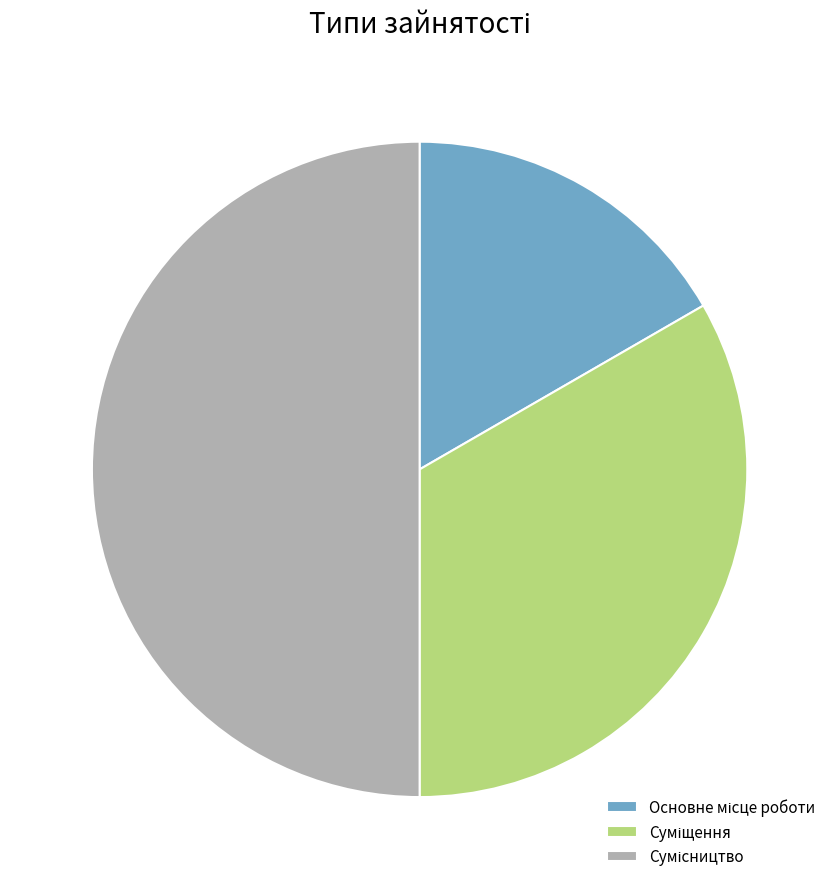

Is there a majority slice in this chart?

No